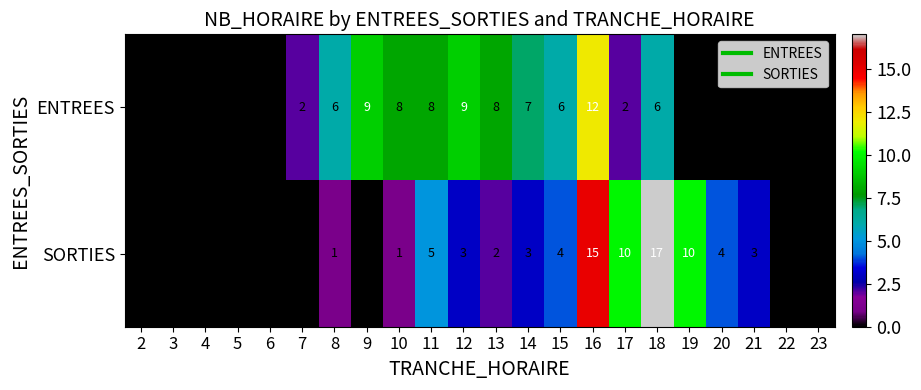

List the series in order of their overall mean, lowest first.

SORTIES, ENTREES